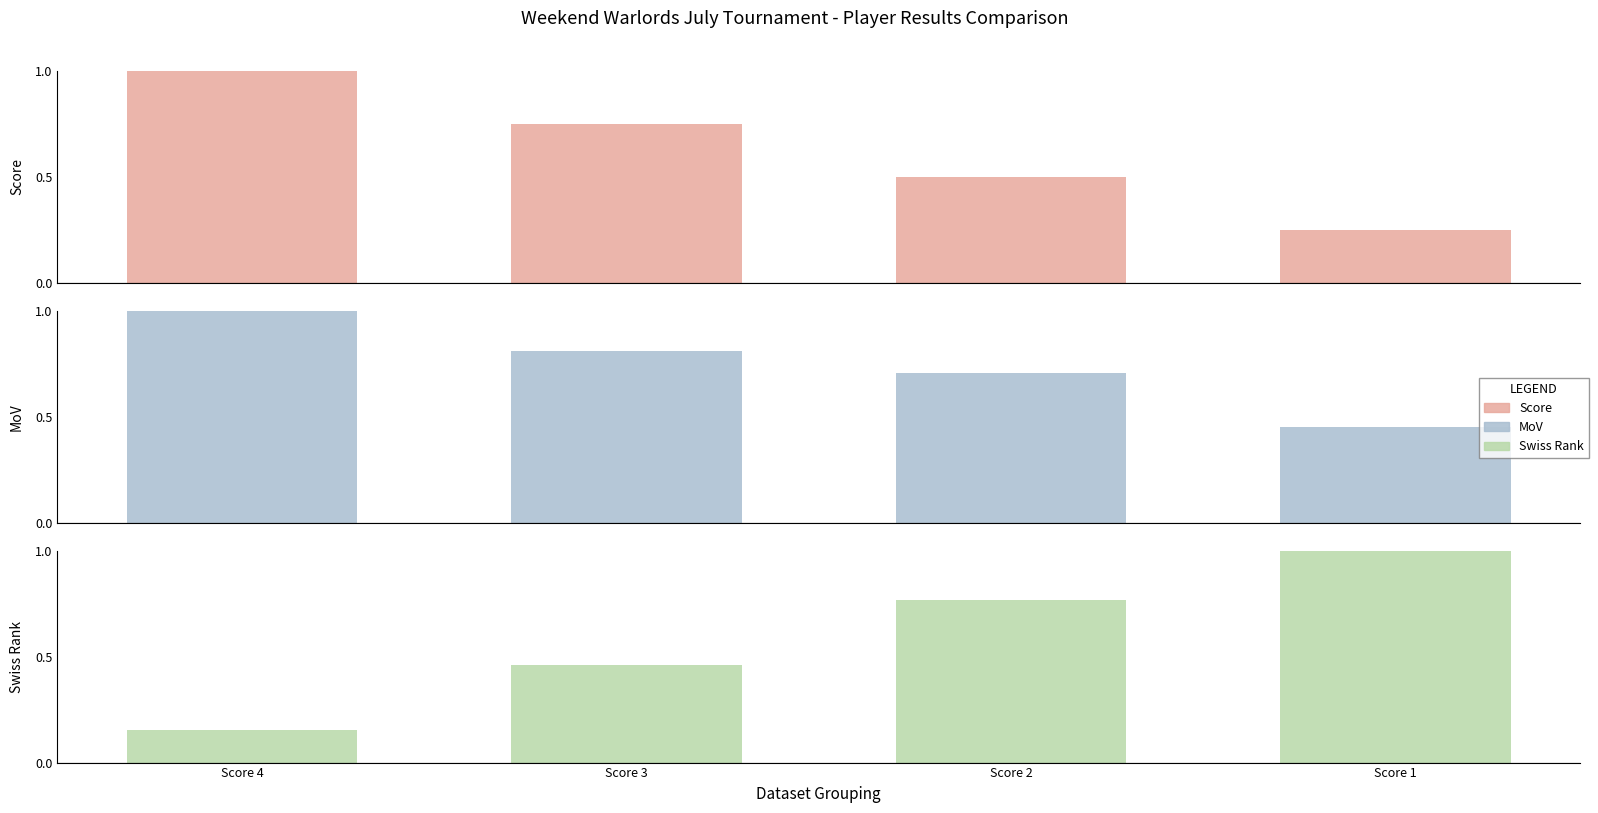

How many data points does each series have?

4